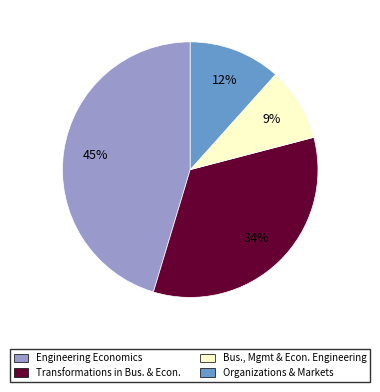

Is there any slice that represents more than half of the pie?

No